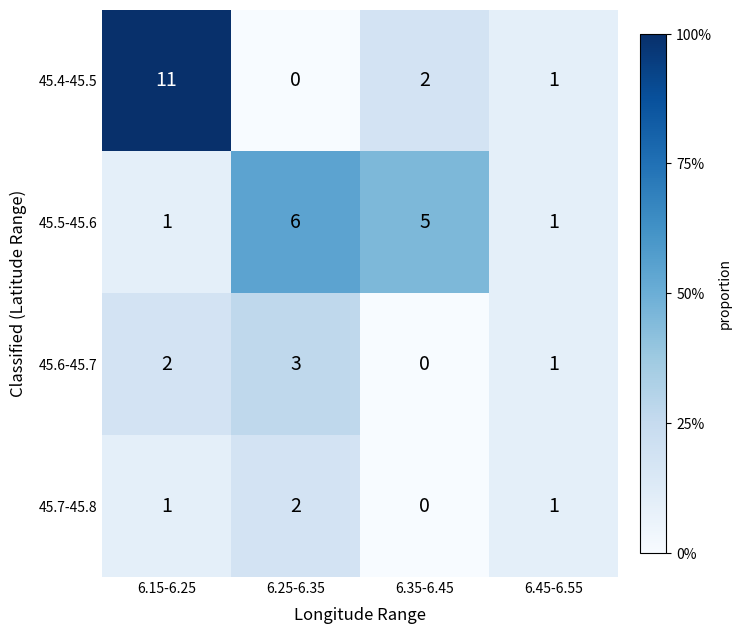

Reading left to right, list all the values displayed in this chart.

45.4-45.5: 11	0	2	1
45.5-45.6: 1	6	5	1
45.6-45.7: 2	3	0	1
45.7-45.8: 1	2	0	1